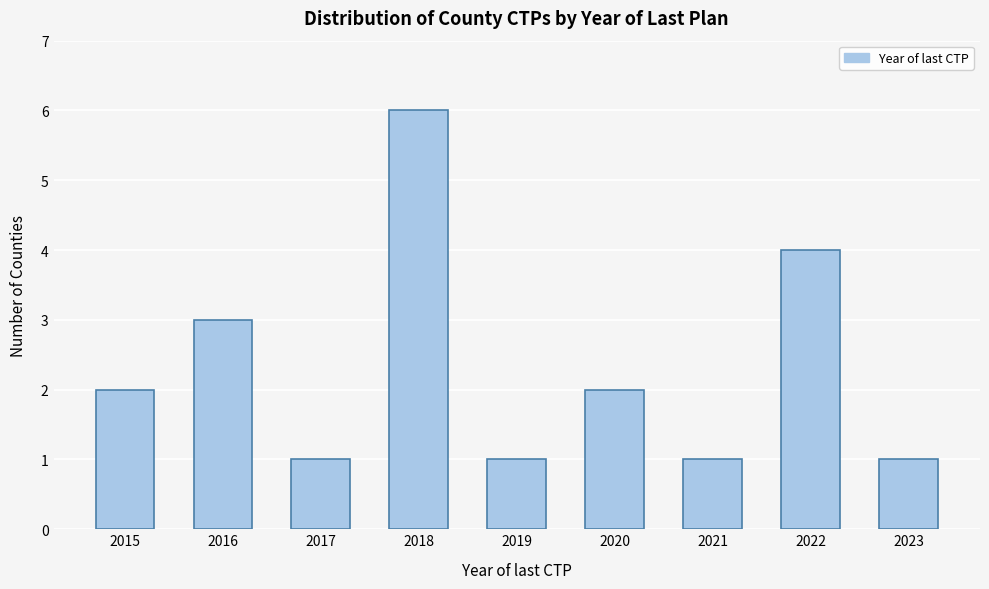

Reading left to right, list all the values displayed in this chart.

2	3	1	6	1	2	1	4	1